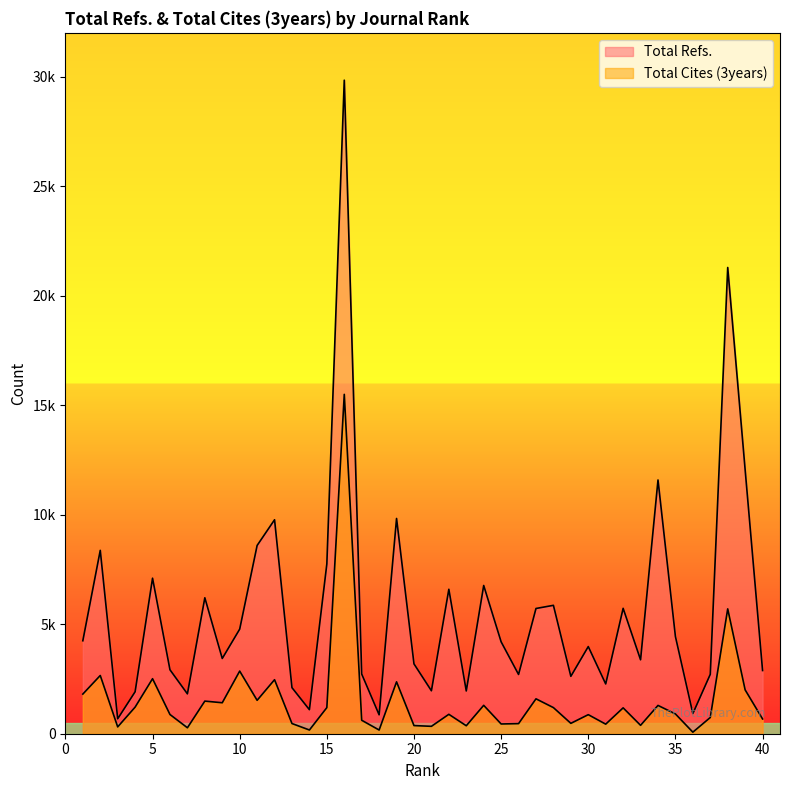

What are all the series names shown in the legend?

Total Refs., Total Cites (3years)